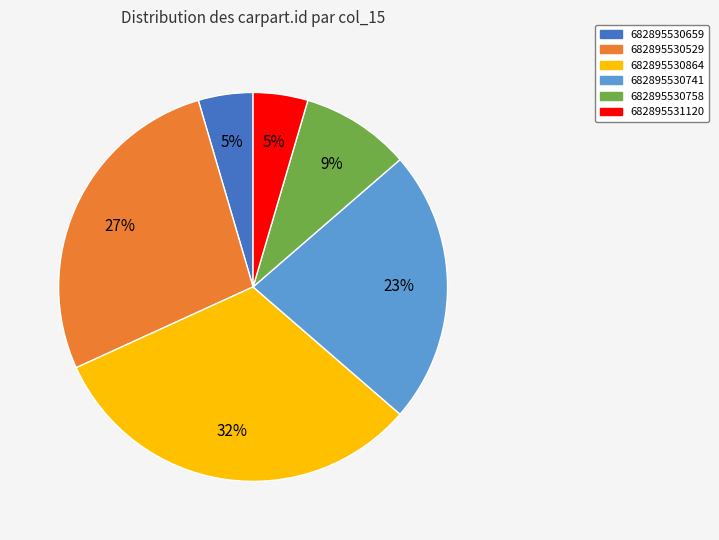

Is there a majority slice in this chart?

No